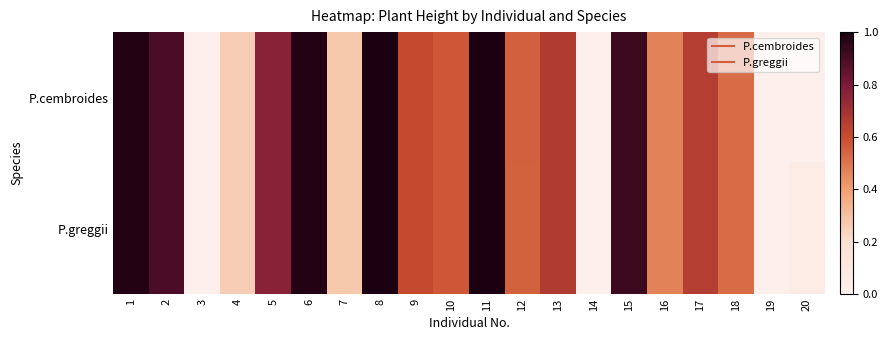

How many series are shown in this chart?

2